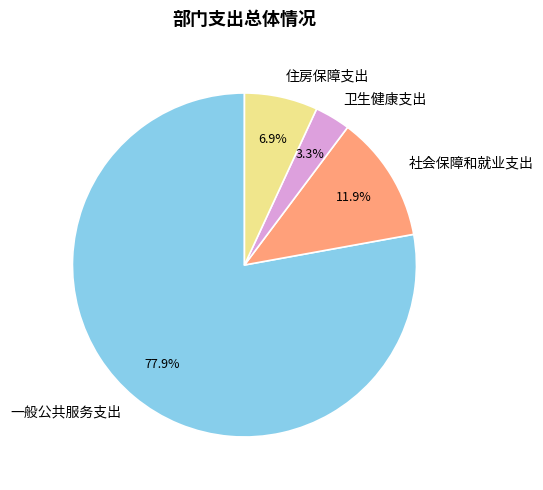

To the nearest percent, what is the average slice percentage?

25%